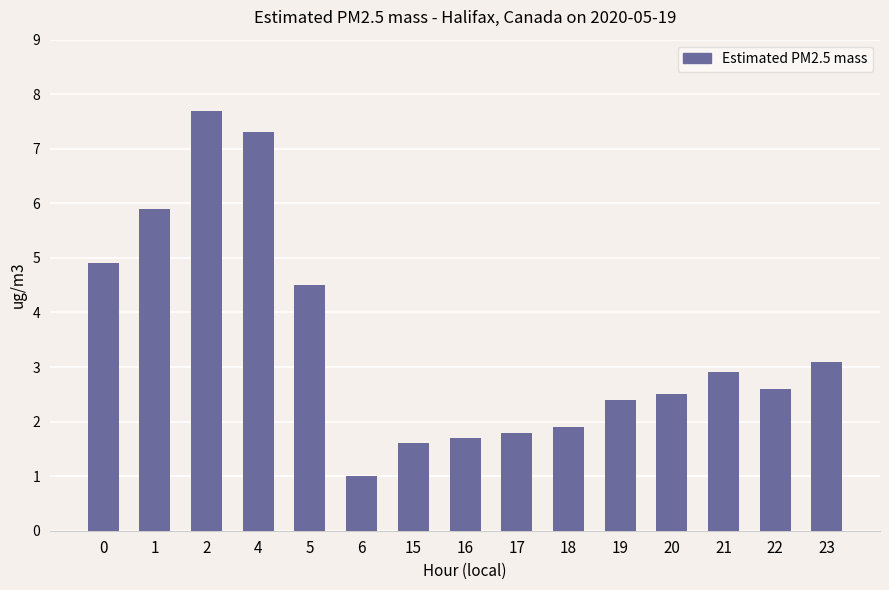

What is the difference between the values at 1 and 2?

1.8